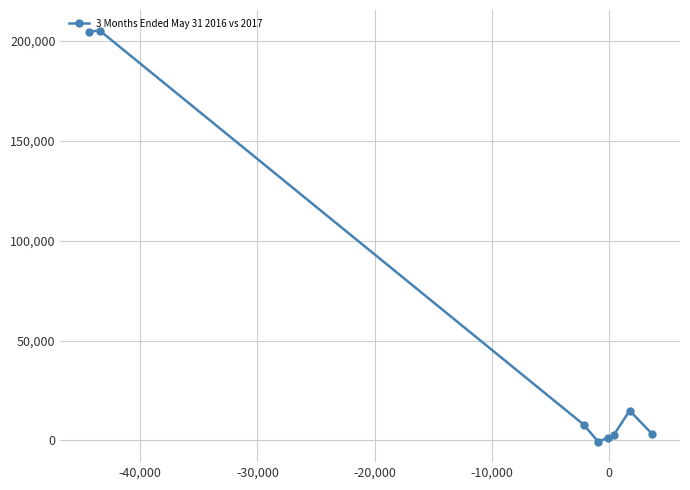

What is the maximum value shown in the chart?

205189